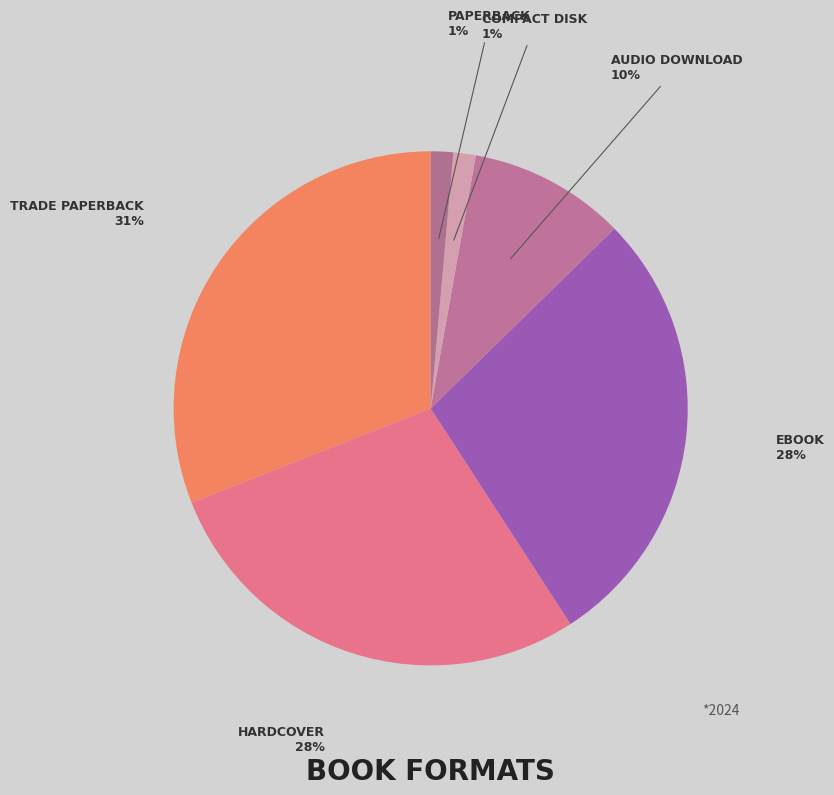

How many segments does this pie chart have?

6